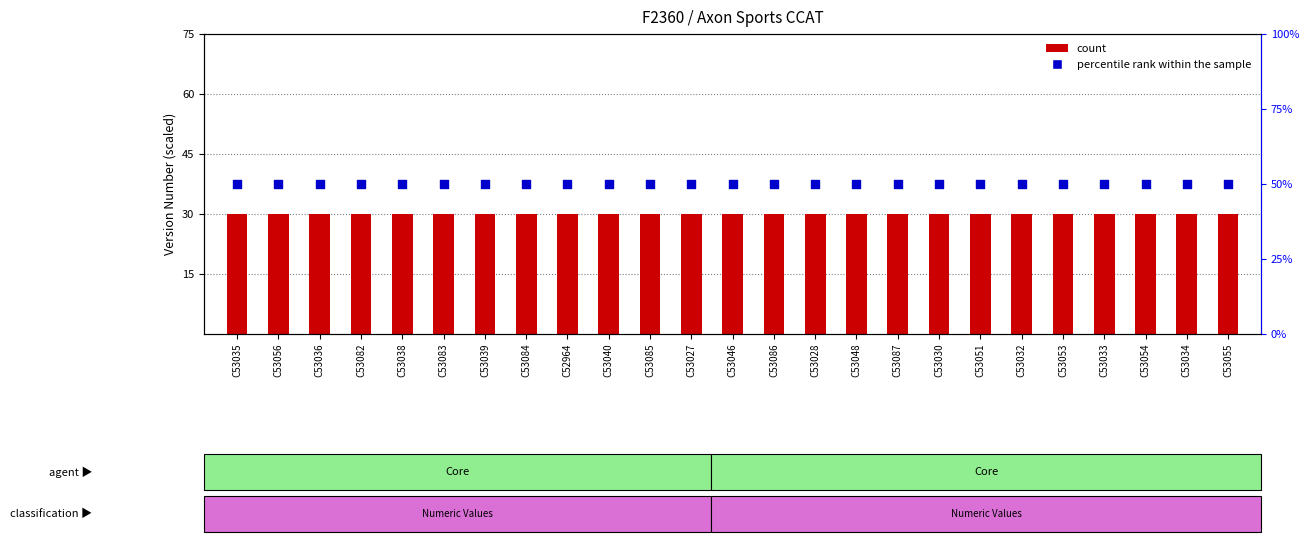

At which category is the sum across all series the highest?

C53035